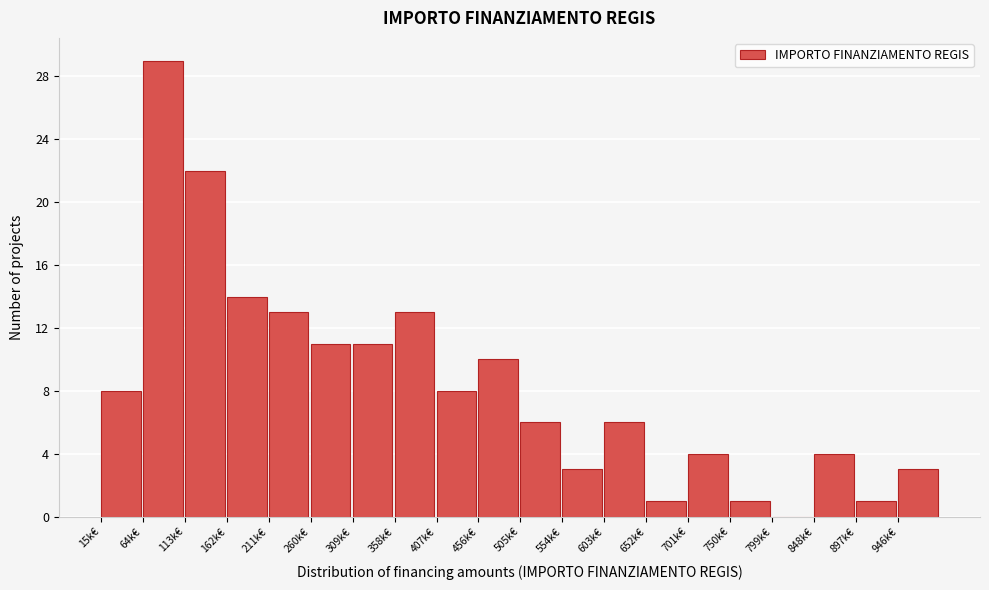

Reading left to right, what are all the values shown in this chart?

15k€=8	64k€=29	113k€=22	162k€=14	211k€=13	260k€=11	309k€=11	358k€=13	407k€=8	456k€=10	505k€=6	554k€=3	603k€=6	652k€=1	701k€=4	750k€=1	799k€=0	848k€=4	897k€=1	946k€=3